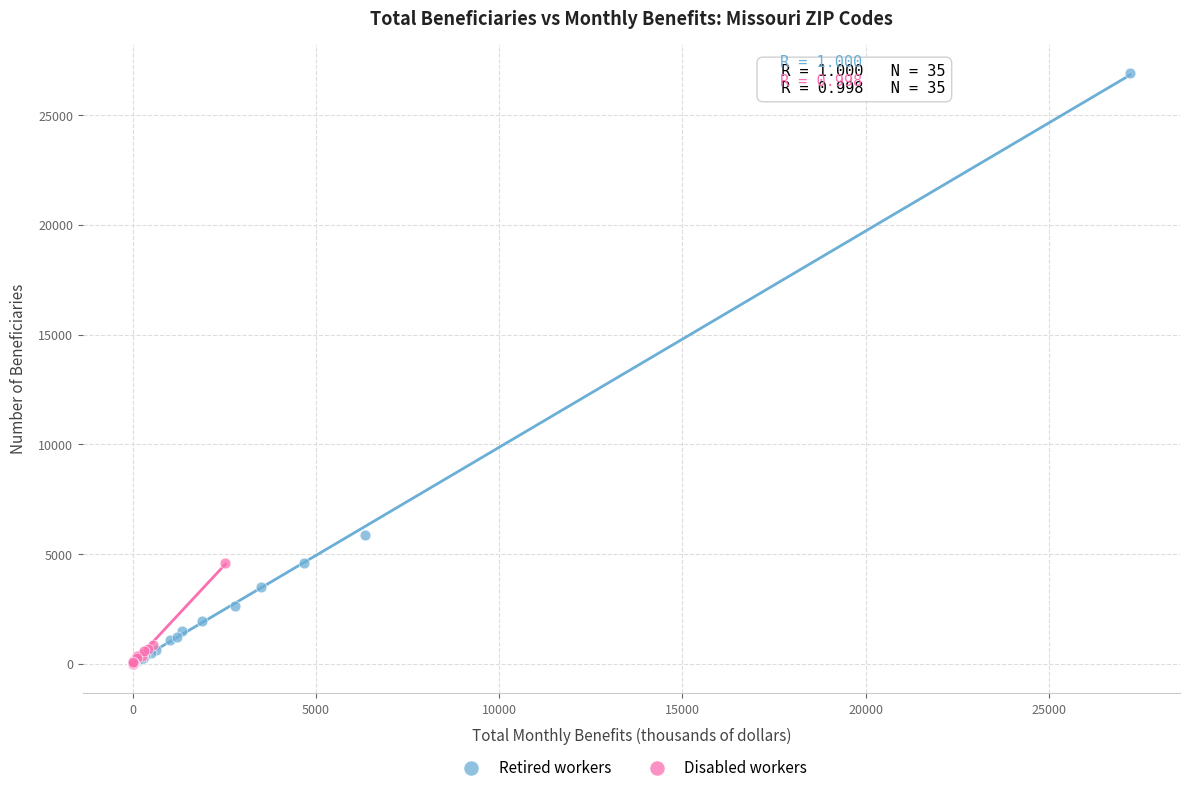

Which series has the widest spread of Y values?

Retired workers